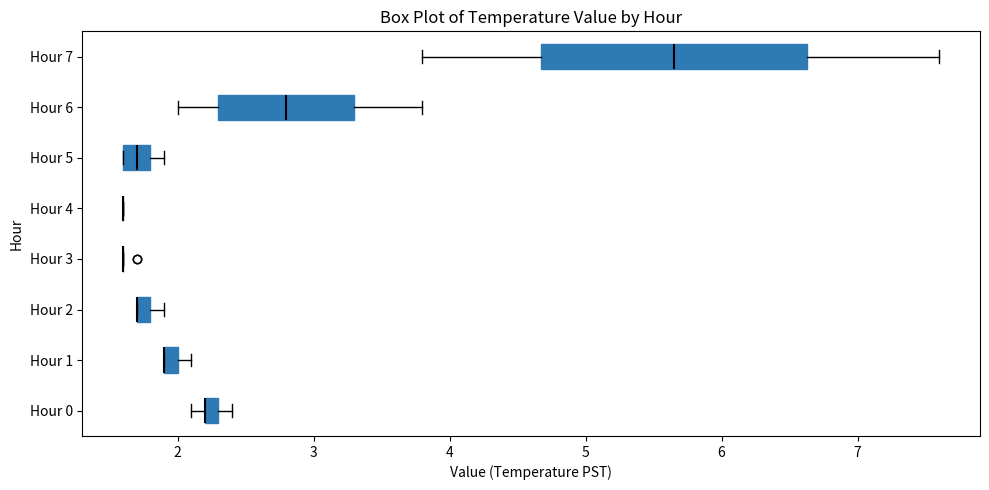

Comparing the boxes themselves (not the whiskers), which one is the widest?

Hour 7